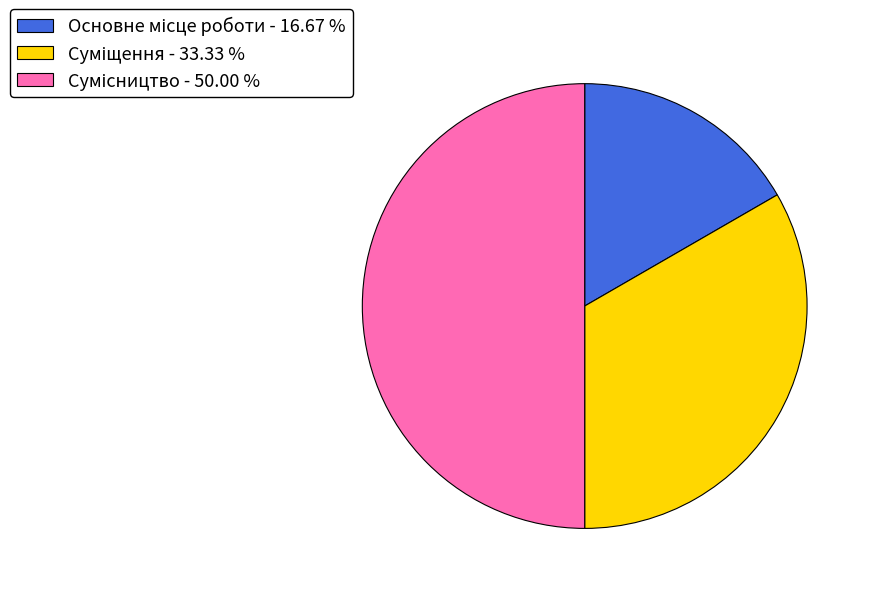

Is there any slice that represents more than half of the pie?

No